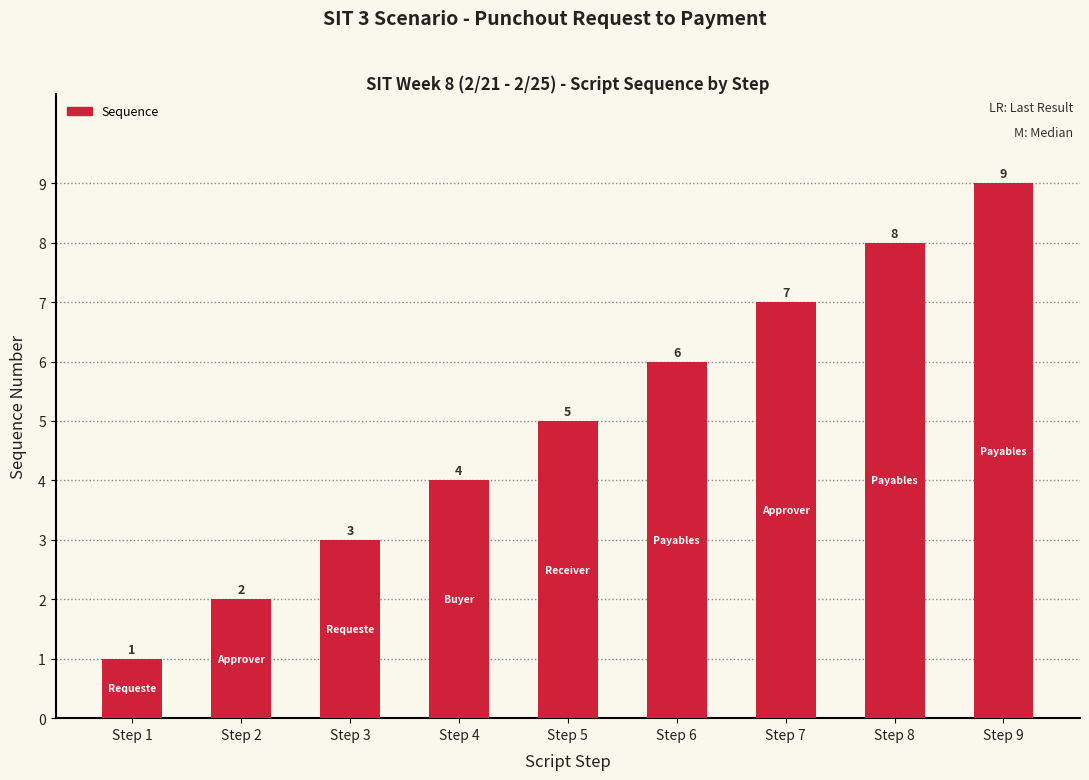

Approximately how many times larger is the value at Step 2 compared to Step 4?

0.5